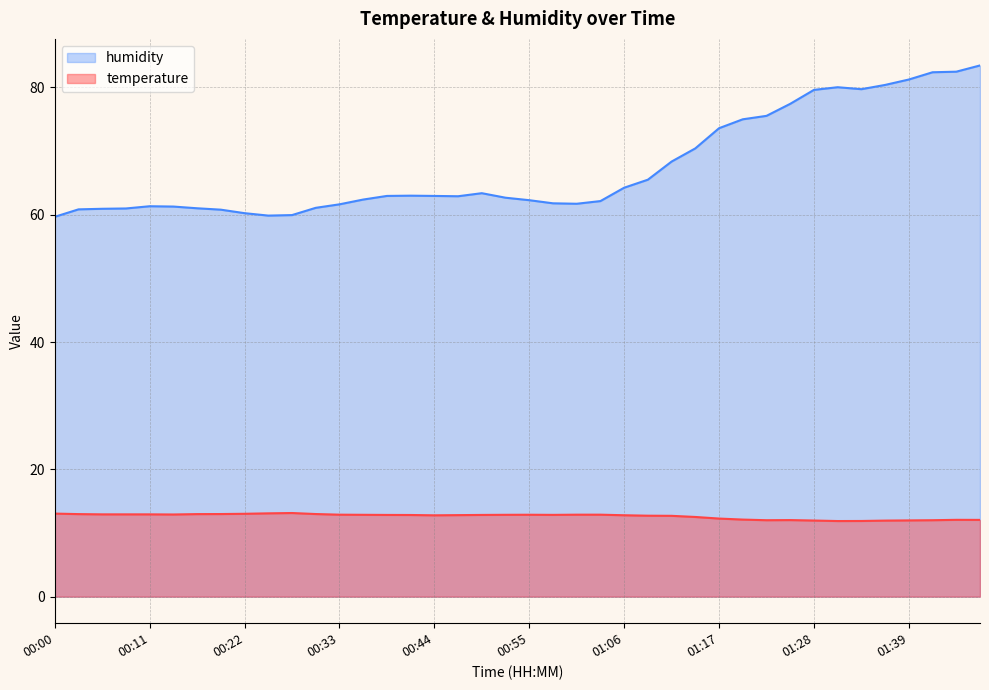

Does the chart have visible grid lines?

Yes